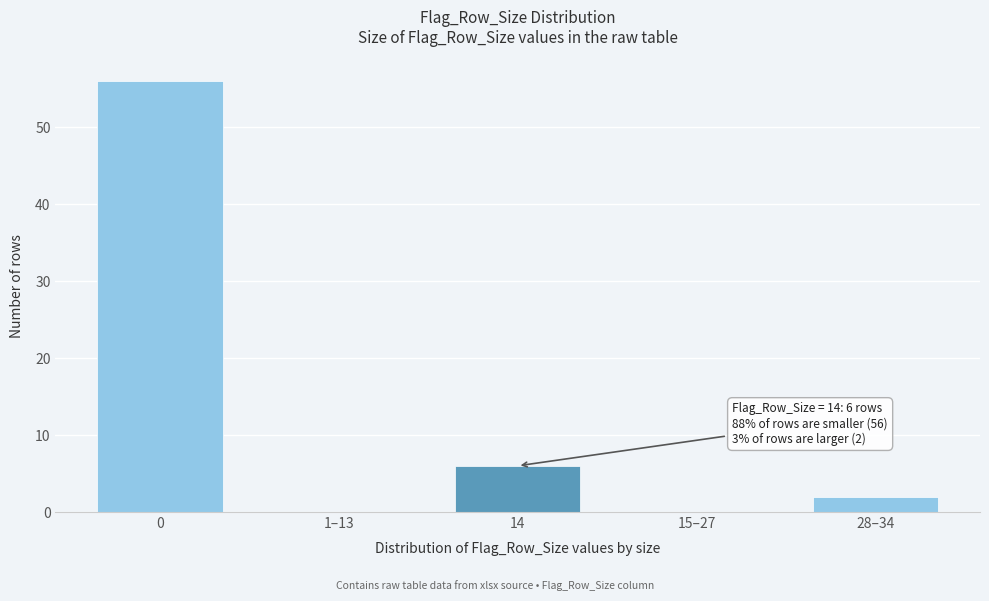

Reading left to right, what are all the values shown in this chart?

0=56	1–13=0	14=6	15–27=0	28–34=2